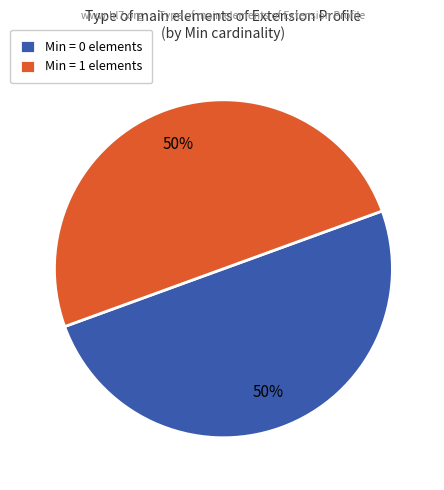

Approximately how many times larger is the value at Min = 1 elements compared to Min = 0 elements?

1.0